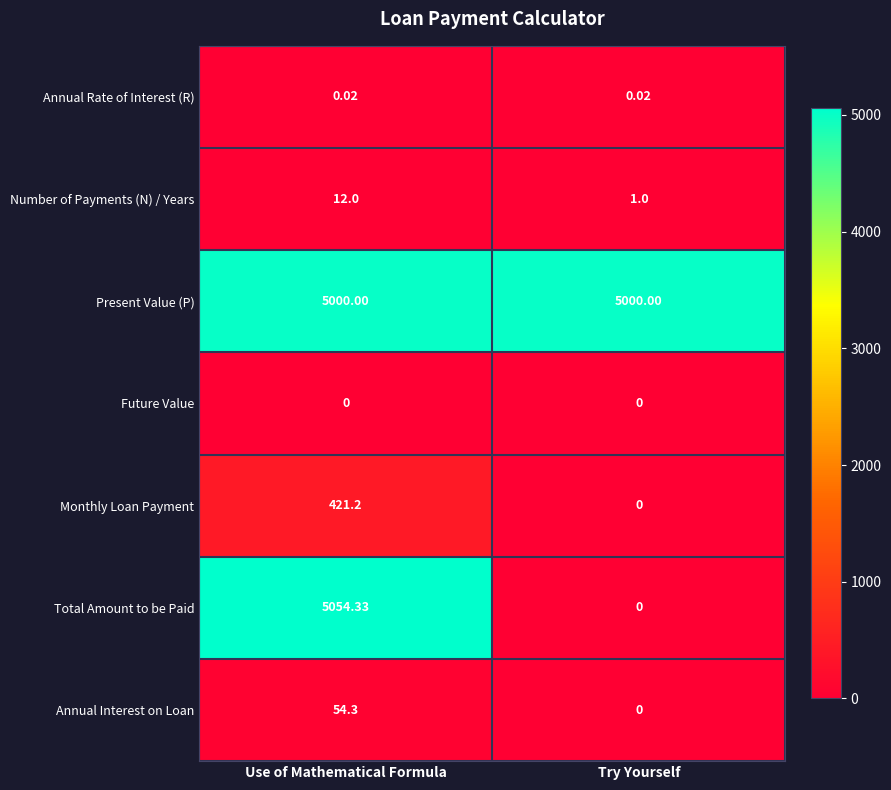

At which label does Annual Interest on Loan reach its minimum?

Try Yourself